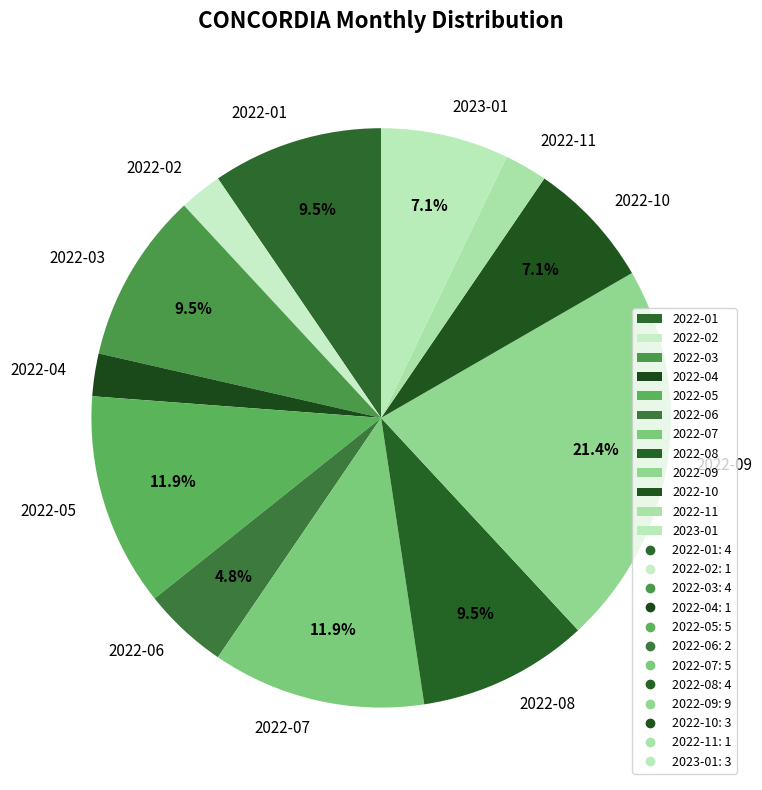

What percentage is the 2022-04 slice, to the nearest percent?

2%